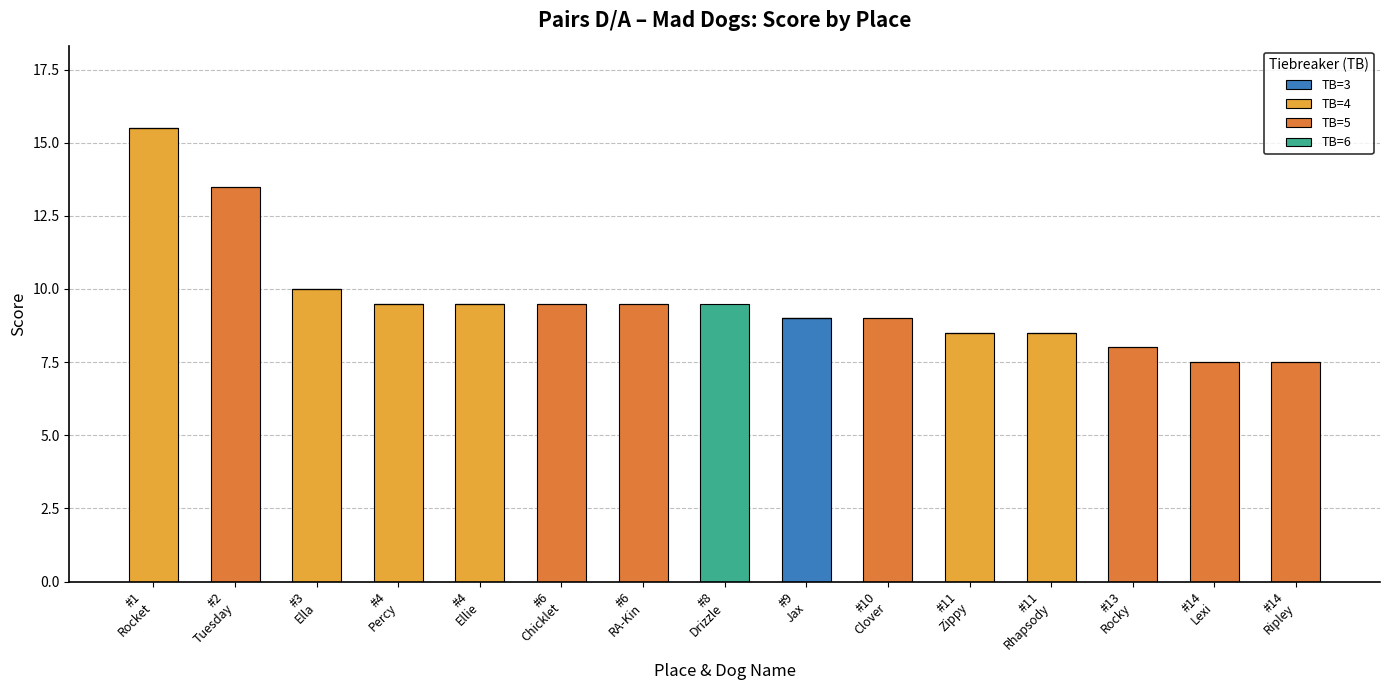

True or false: TB=3 has a value of 6.3 at #3
Ella.

False